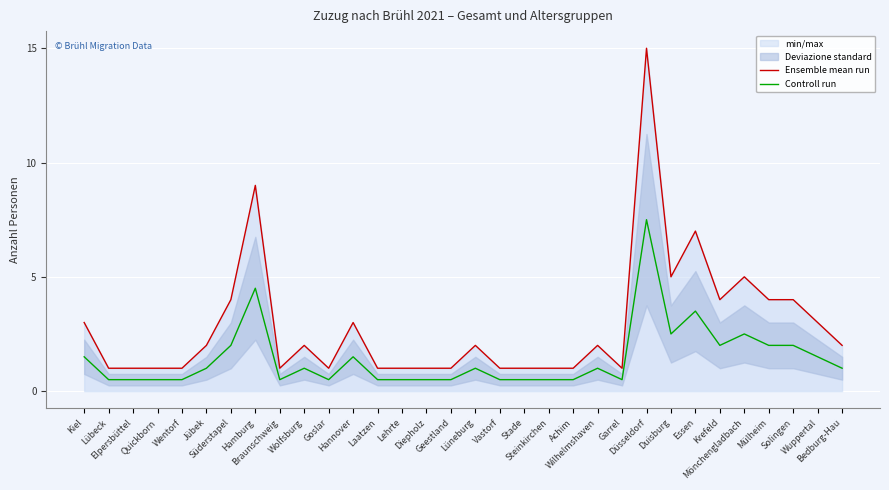

What position from the left is Quickborn?

4